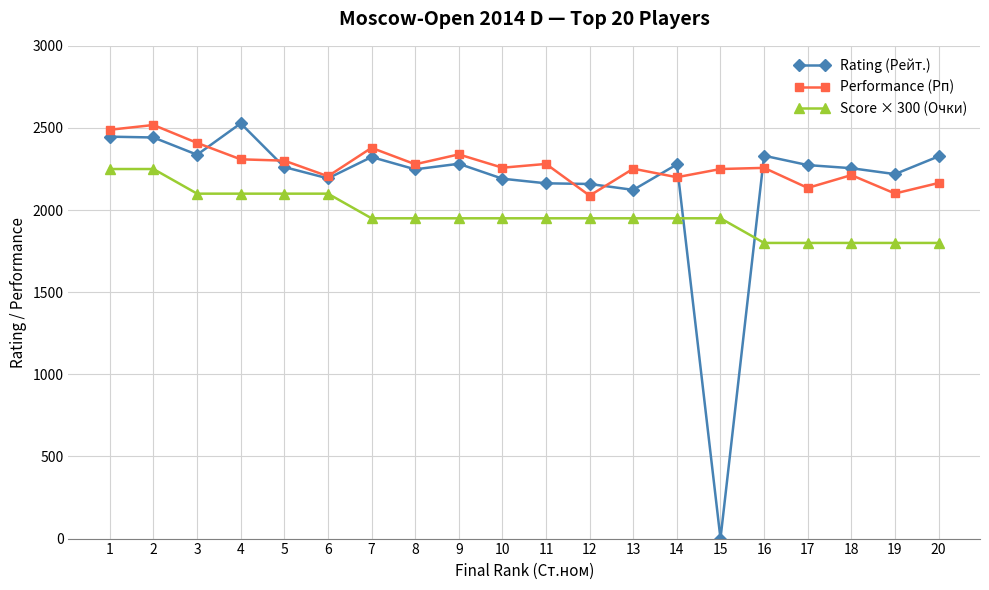

True or false: Performance (Рп) and Score × 300 (Очки) intersect in this chart.

False